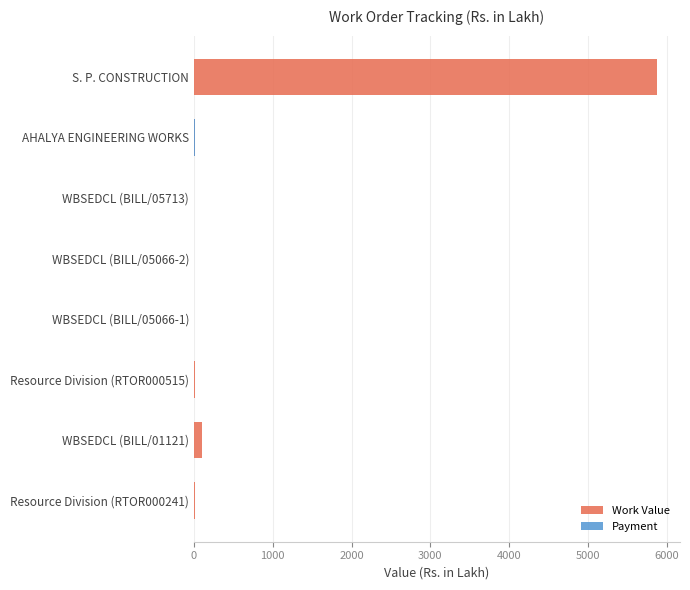

At how many categories does at least one series exceed 3975?

1